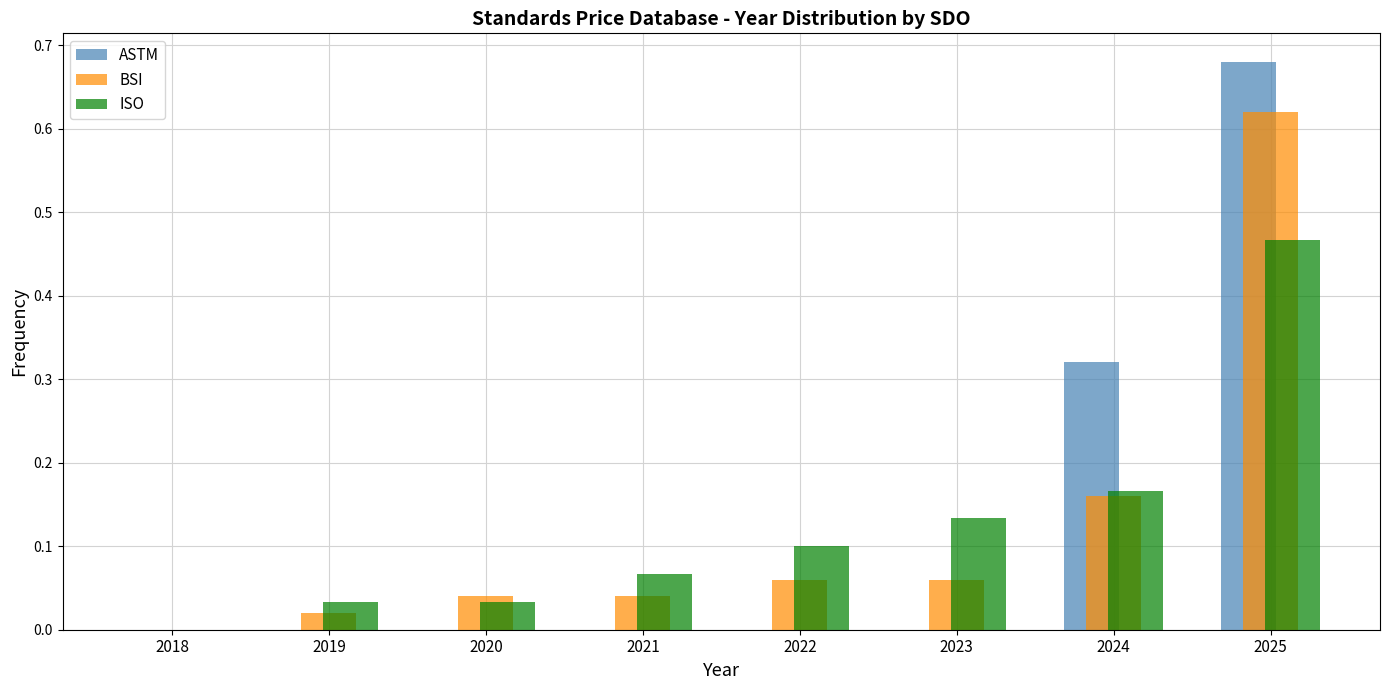

Is the value of ISO at 2020 greater than the value of ASTM at 2021?

Yes